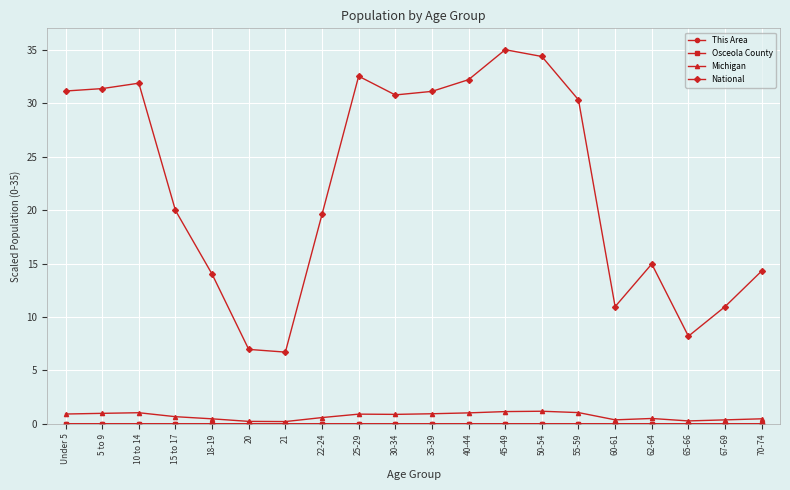

Which series has the largest total across all categories?

National